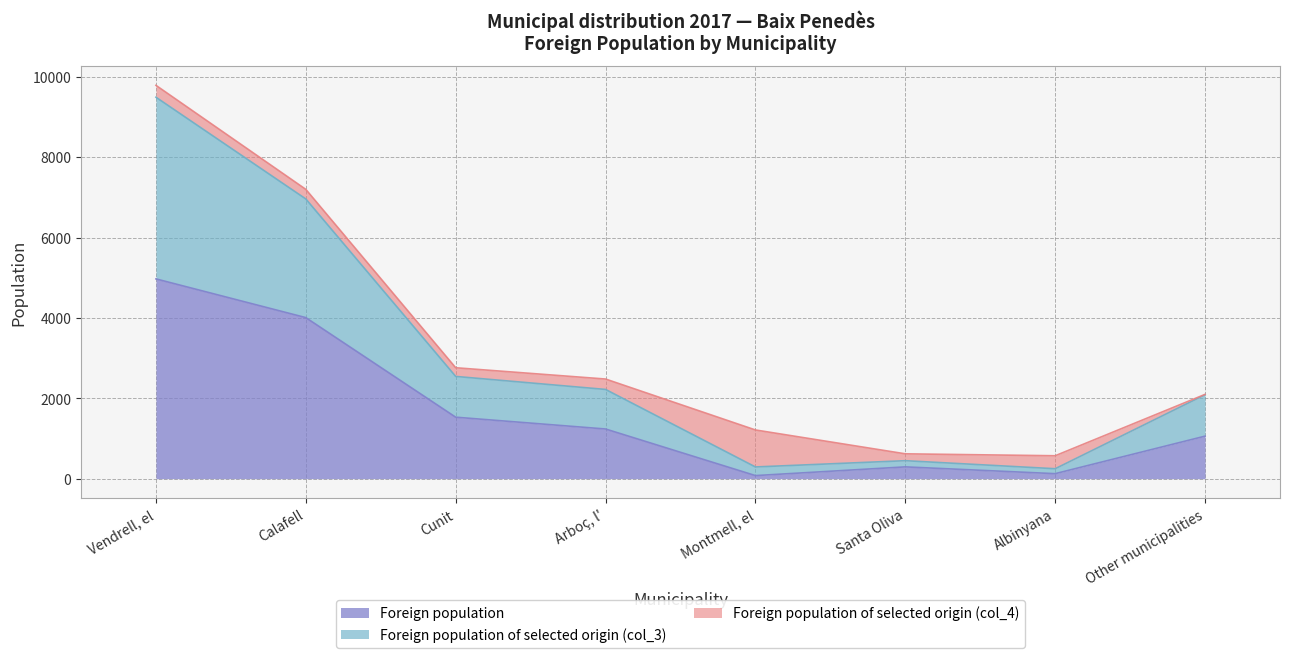

Does the chart have visible grid lines?

Yes